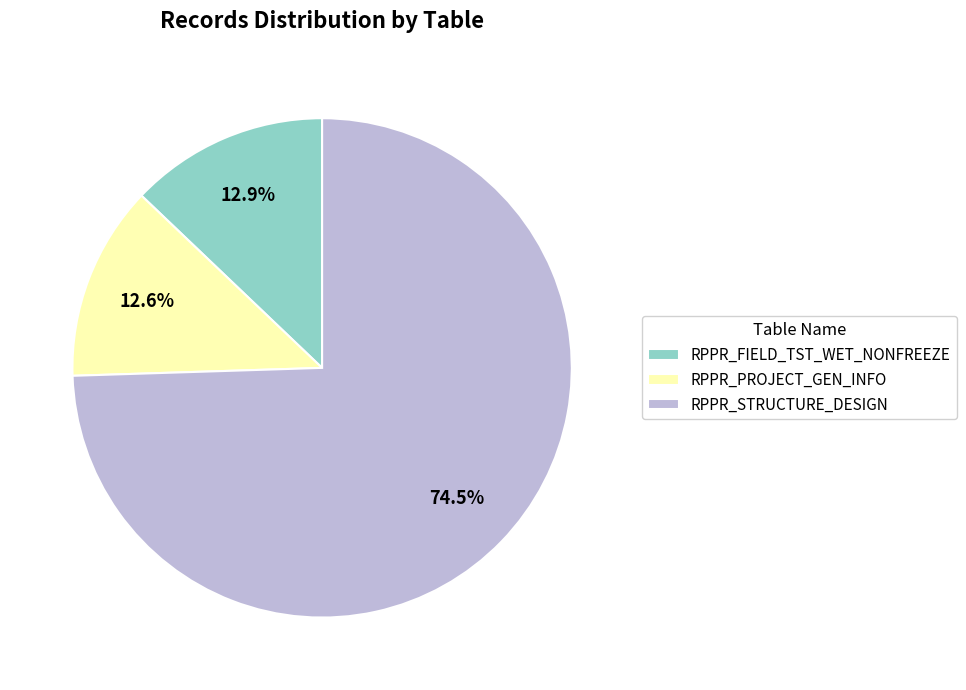

To the nearest percent, what is the difference between the largest and smallest slice percentages?

62%